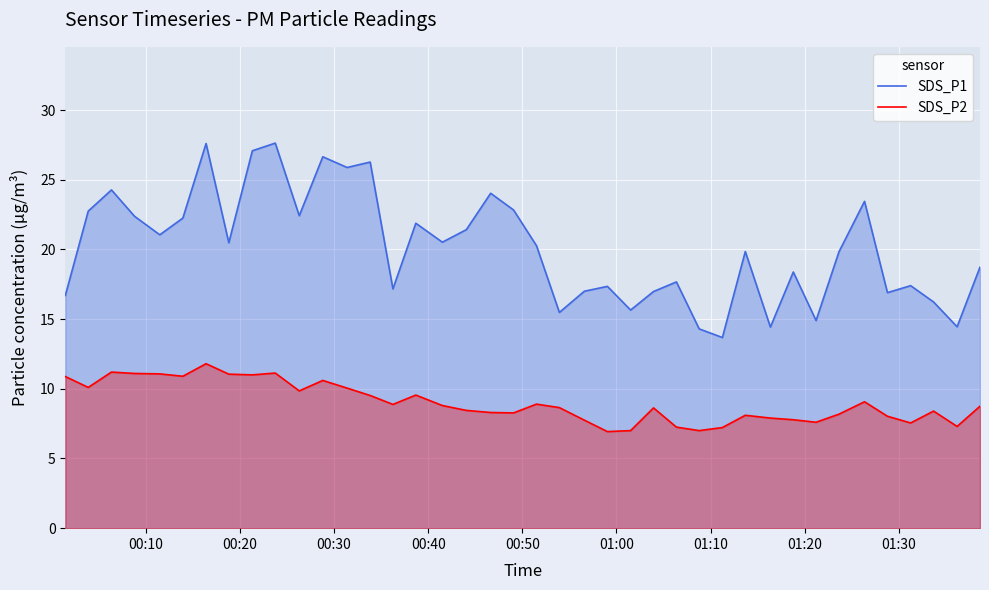

Reading right to left, extract all data points from this chart.

SDS_P1: 18.7	14.4	16.2	17.4	16.9	23.4	19.8	14.9	18.4	14.4	19.9	13.7	14.3	17.7	17.0	15.7	17.4	17.0	15.5	20.3	22.8	24.0	21.4	20.5	21.9	17.2	26.3	25.9	26.6	22.4	27.6	27.1	20.5	27.6	22.2	21.1	22.4	24.3	22.8	16.7
SDS_P2: 8.8	7.3	8.4	7.5	8.0	9.1	8.2	7.6	7.8	7.9	8.1	7.2	7.0	7.2	8.6	7.0	6.9	7.8	8.7	8.9	8.3	8.3	8.4	8.8	9.6	8.9	9.5	10.1	10.6	9.8	11.1	11.0	11.1	11.8	10.9	11.1	11.1	11.2	10.1	10.9